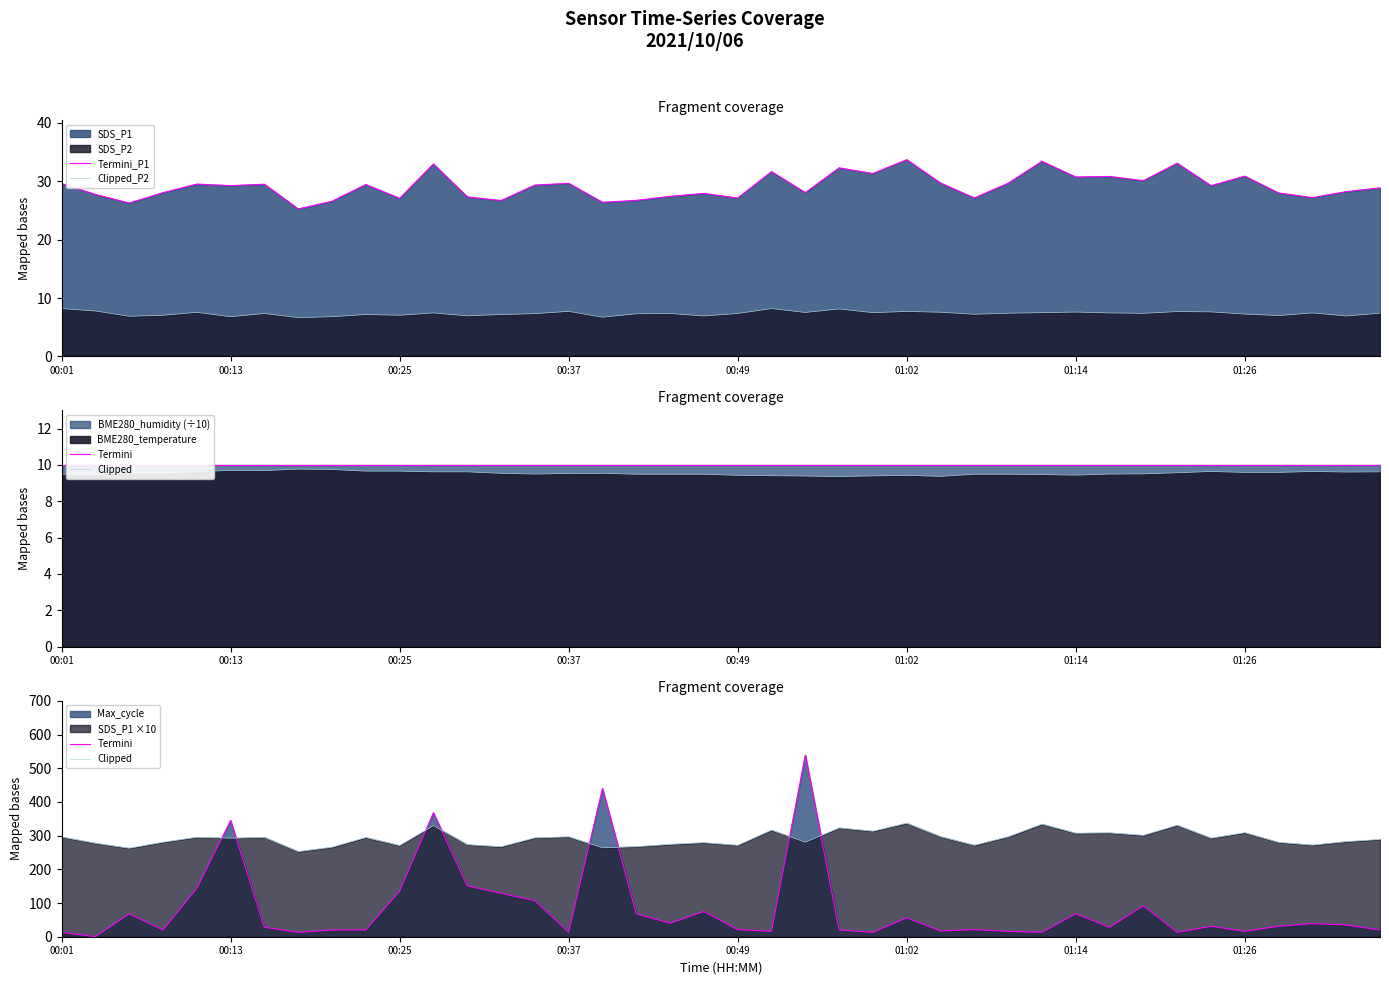

Which series has the largest total across all categories?

Clipped